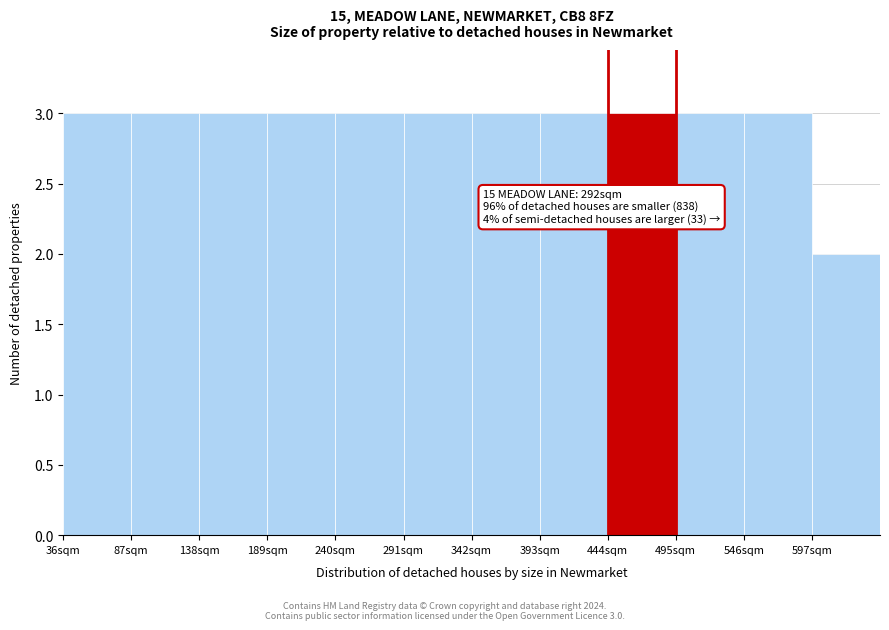

Reading right to left, extract all data points from this chart.

597sqm=2	546sqm=3	495sqm=3	444sqm=3	393sqm=3	342sqm=3	291sqm=3	240sqm=3	189sqm=3	138sqm=3	87sqm=3	36sqm=3